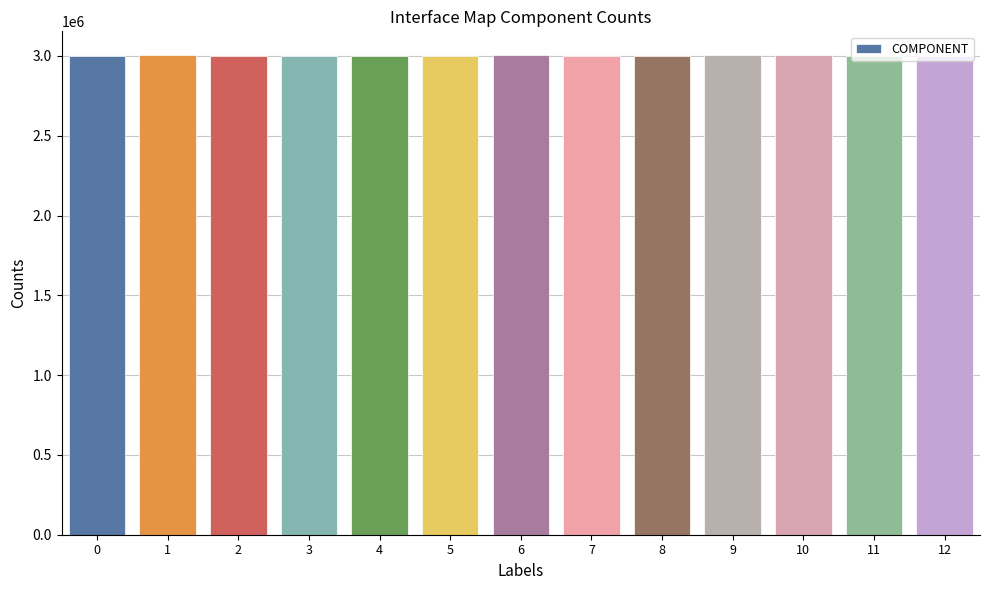

Does the chart contain stacked bars?

No